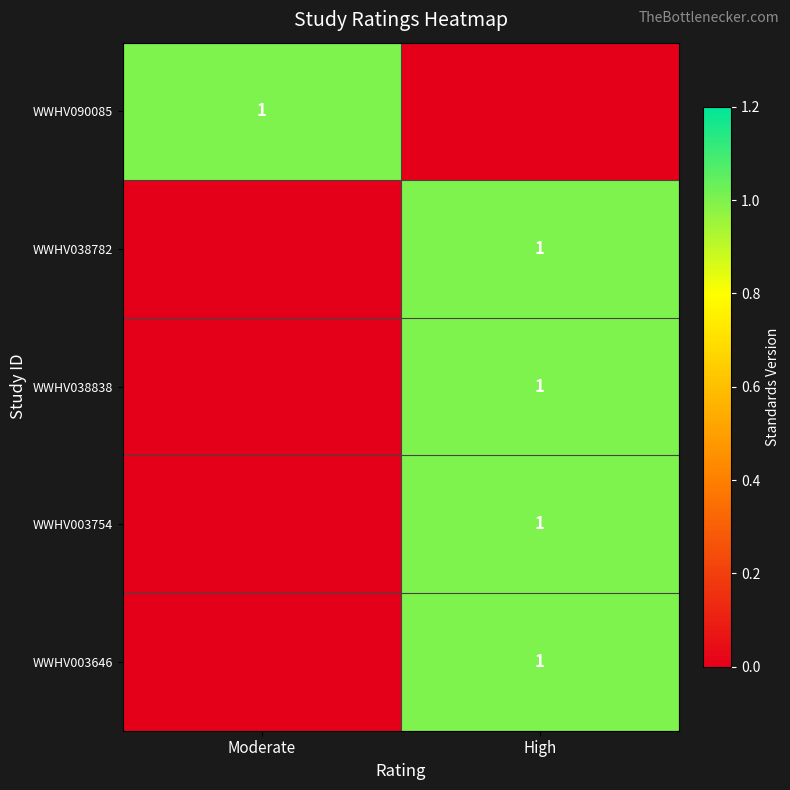

What is the difference between the highest and lowest values at Moderate?

1